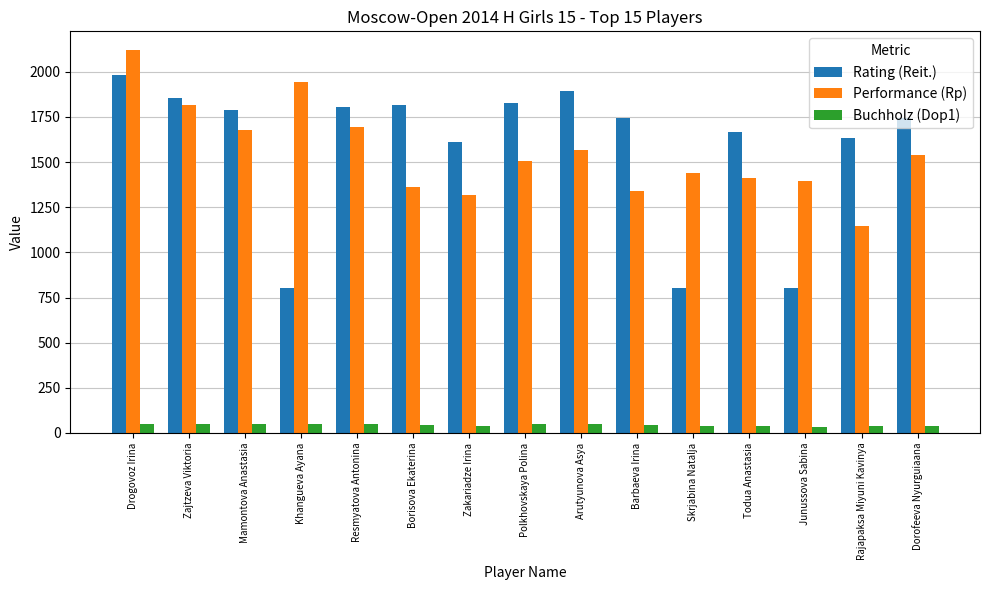

What is the highest value of the Performance (Rp) series?

2118